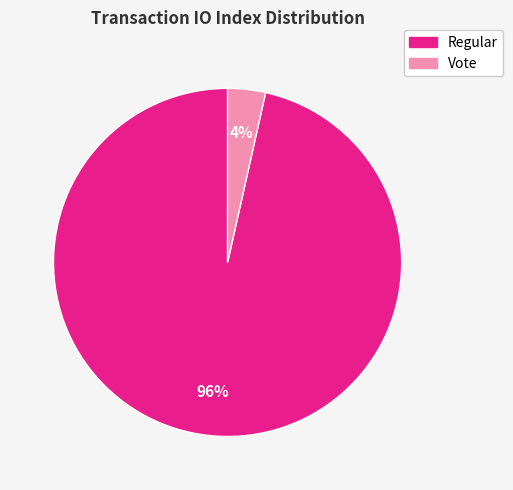

The Vote slice represents 4% of the pie. True or false?

True